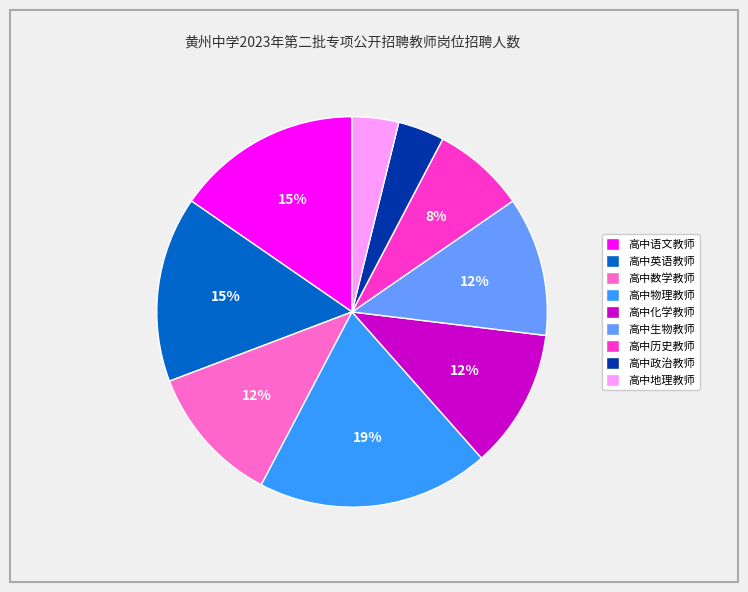

Is the sum of 高中生物教师 and 高中物理教师 greater than half?

No